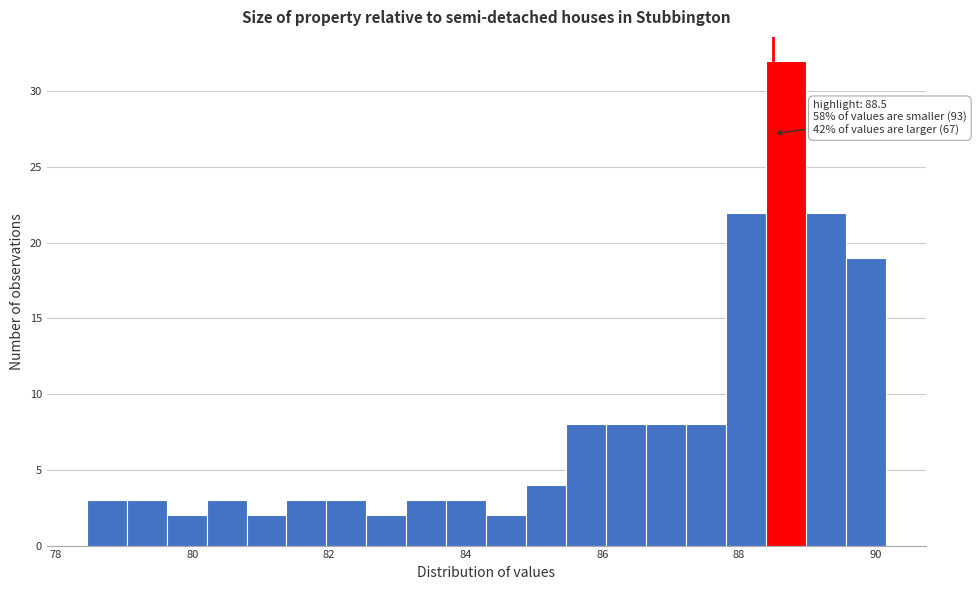

Around what value on the x-axis is the tallest bar? Give the approximate position of its centre, as read against the axis.

88.6